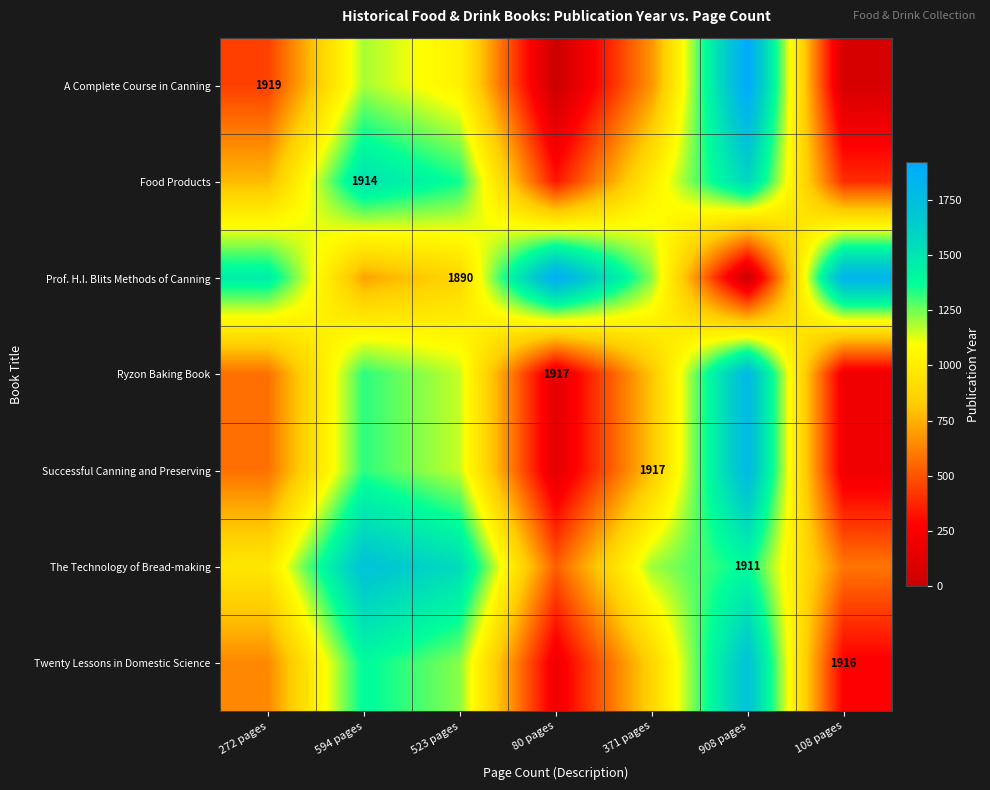

True or false: Successful Canning and Preserving has a value of 2075.6 at 523 pages.

False